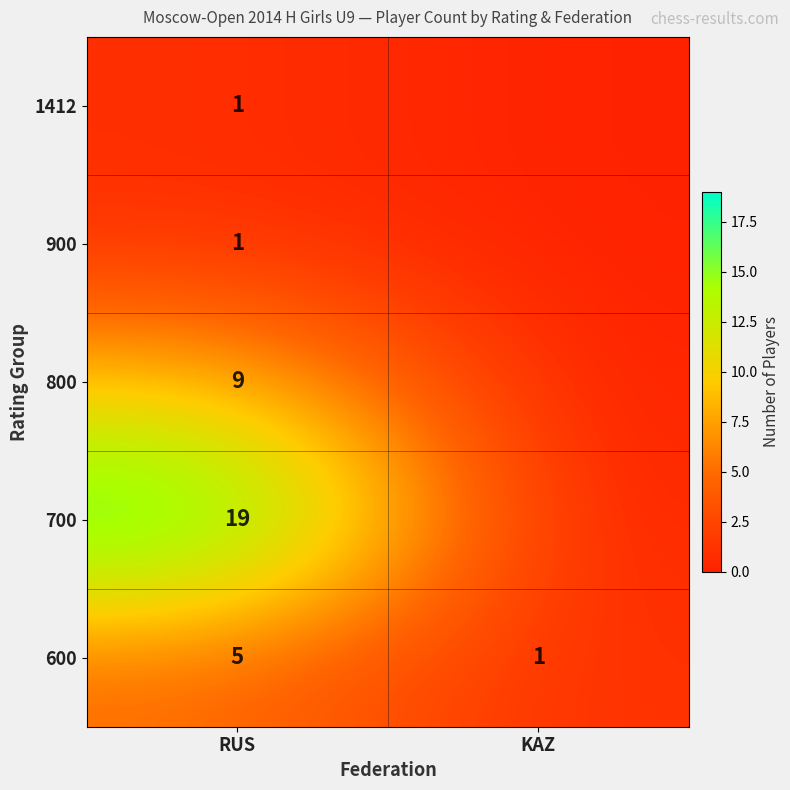

How many data points does each series have?

2